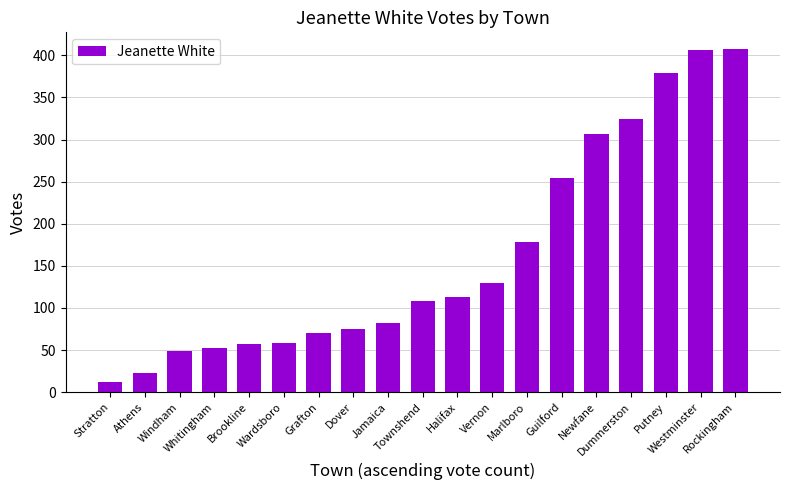

The value at Wardsboro is 31. True or false?

False